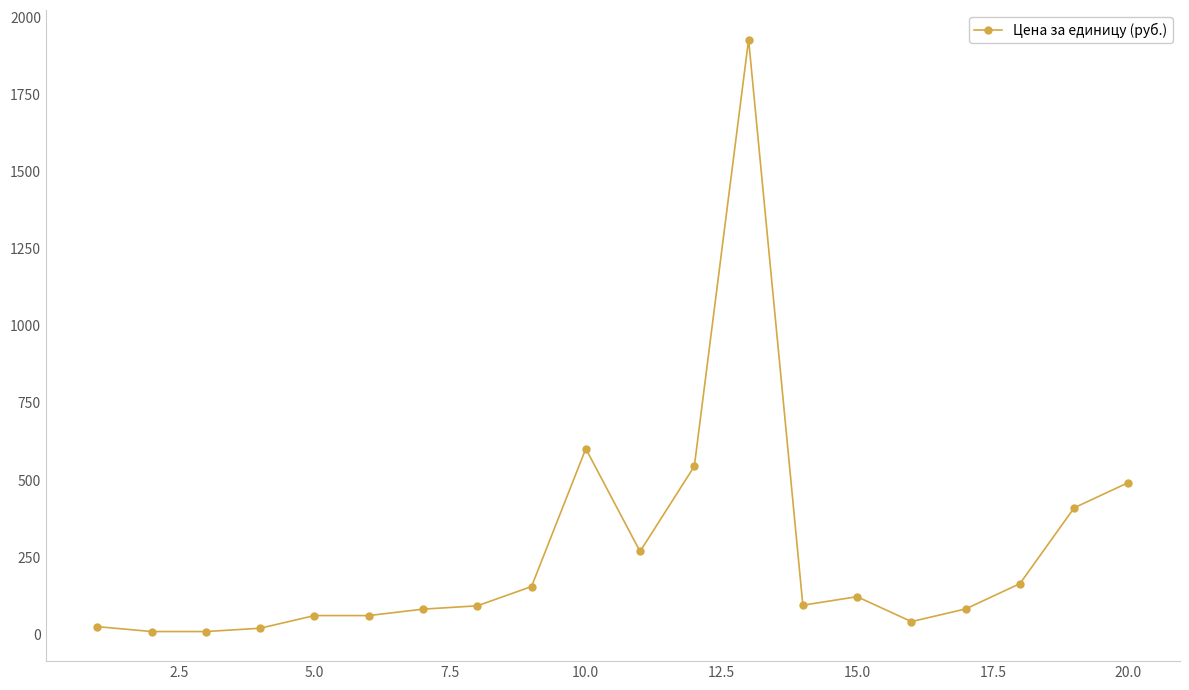

What is the greatest value displayed?

1928.3